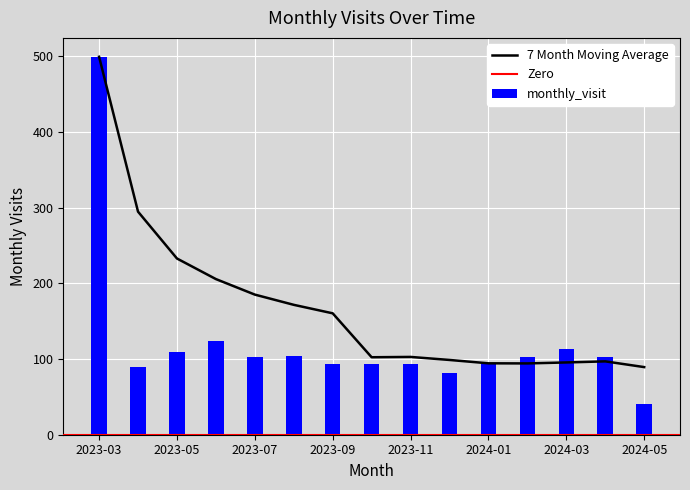

How many values are below 102?

7